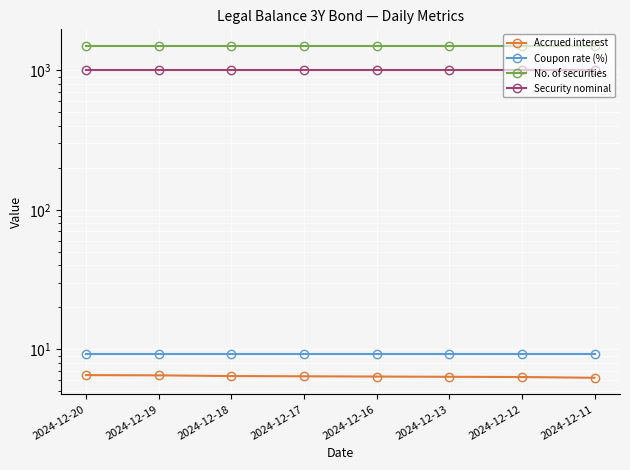

What is the spread (max minus min) of values at 2024-12-16?

1493.6